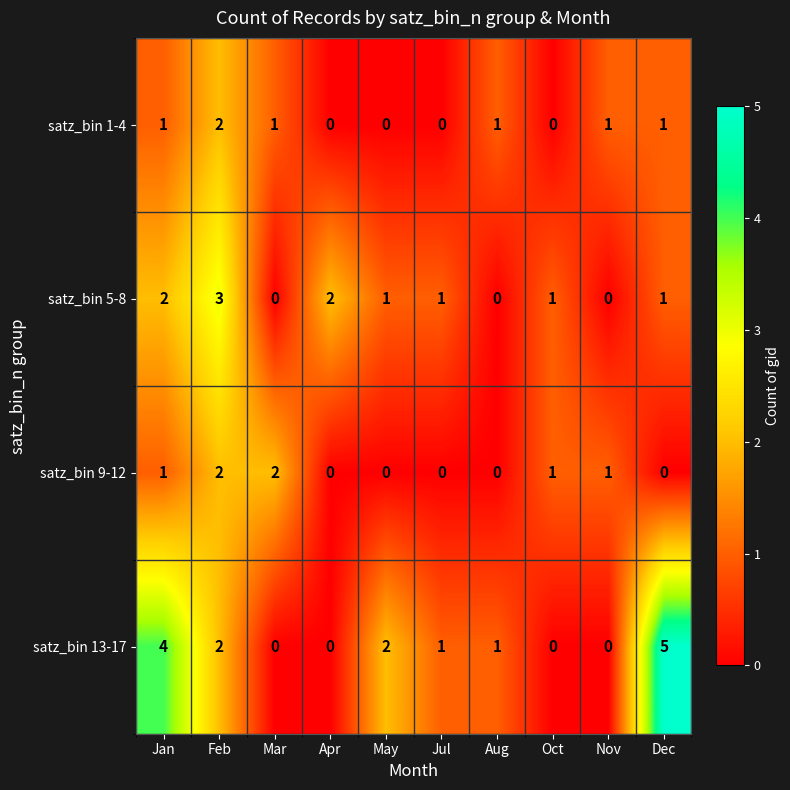

At which category is the sum across all series the highest?

Feb